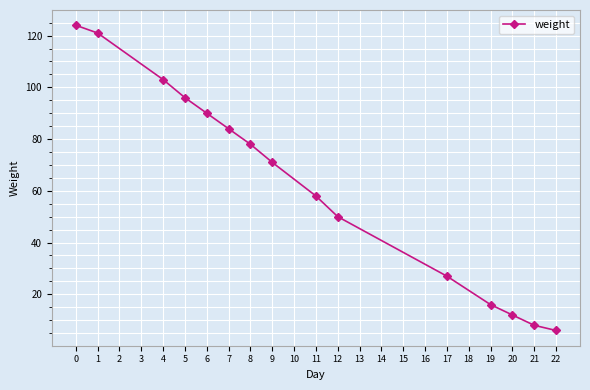

Reading left to right, list all the values displayed in this chart.

124	121	103	96	90	84	78	71	58	50	27	16	12	8	6